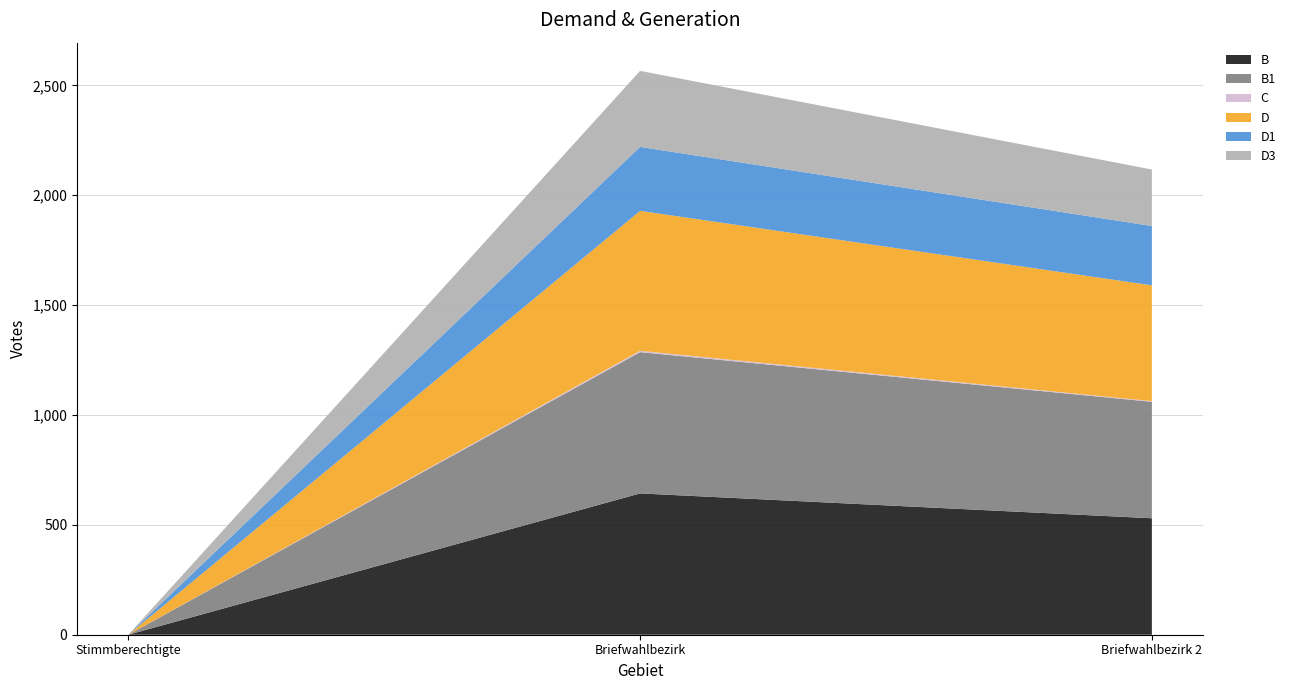

Reading left to right, list all the values displayed in this chart.

B: 0	643	530
B1: 0	643	530
C: 0	6	3
D: 0	637	527
D1: 0	291	270
D3: 0	346	257